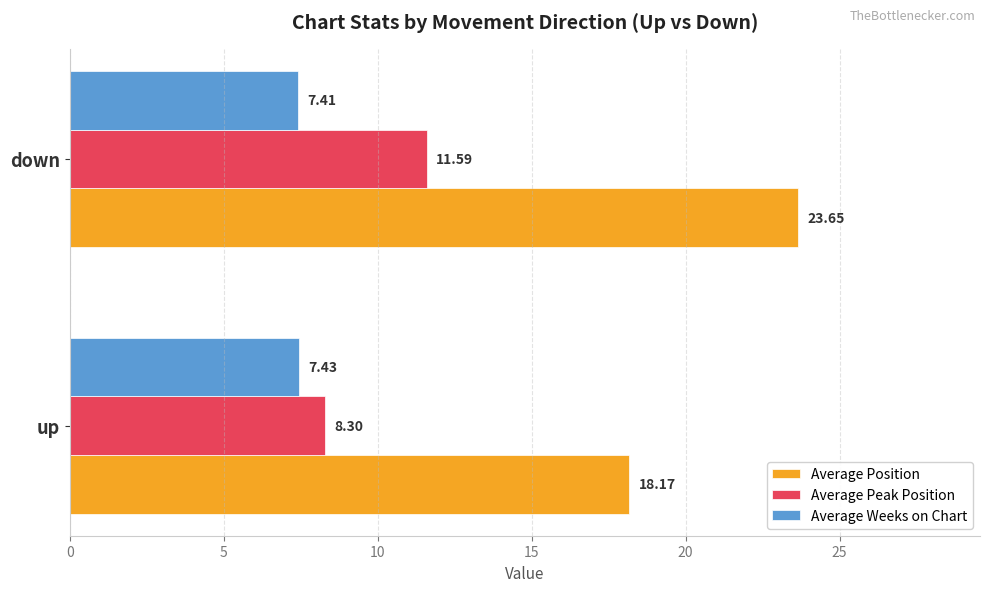

Where is Average Position nearest to the value 20?

up